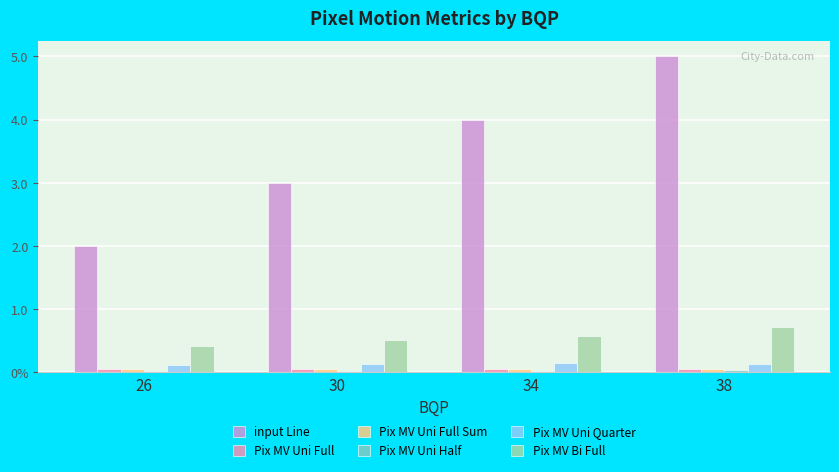

Are the bars grouped side by side (vs. stacked)?

Yes